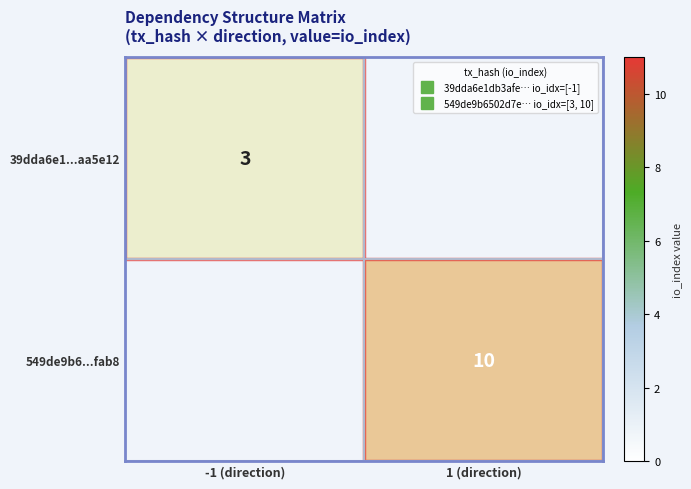

Rank the series by their maximum value, from lowest to highest.

39dda6e1...aa5e12, 549de9b6...fab8